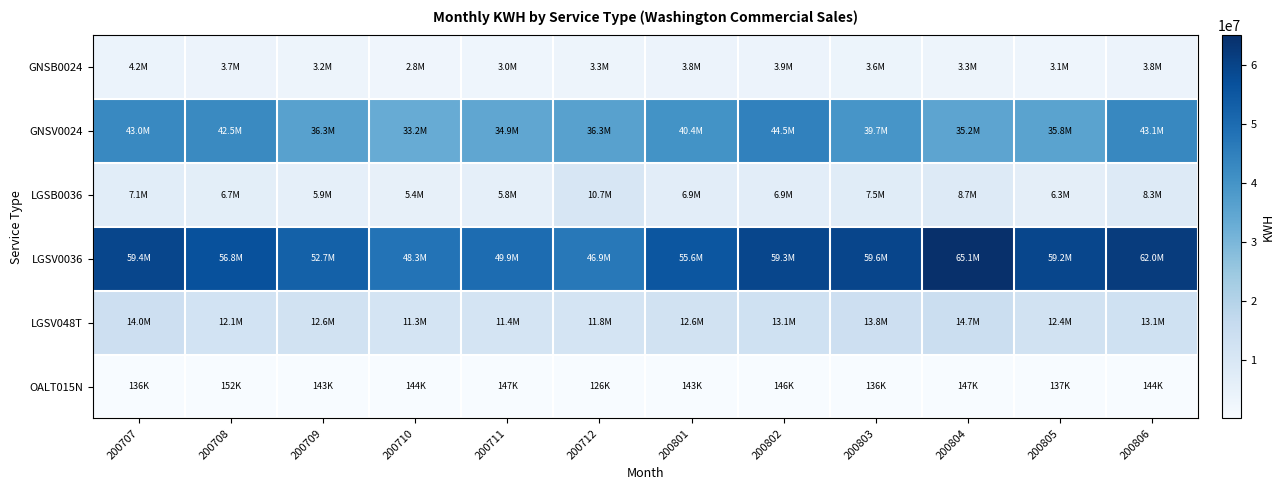

At which category is the sum across all series the highest?

200806